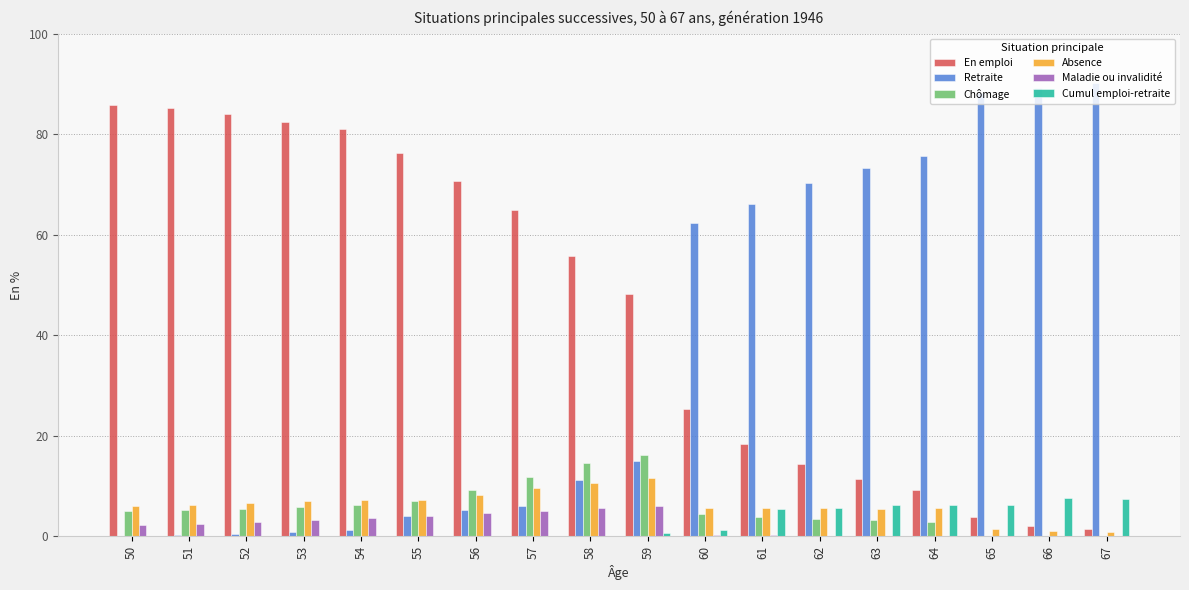

The Retraite series shows 2.0 at 56. True or false?

False